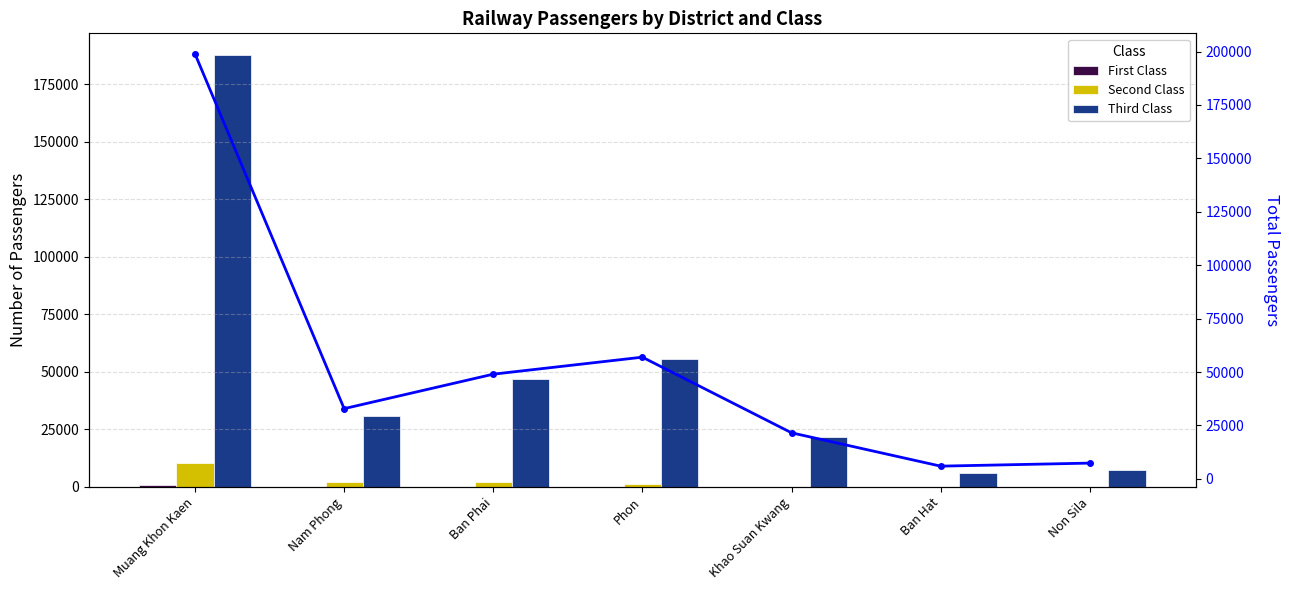

Which series has the largest total across all categories?

Total